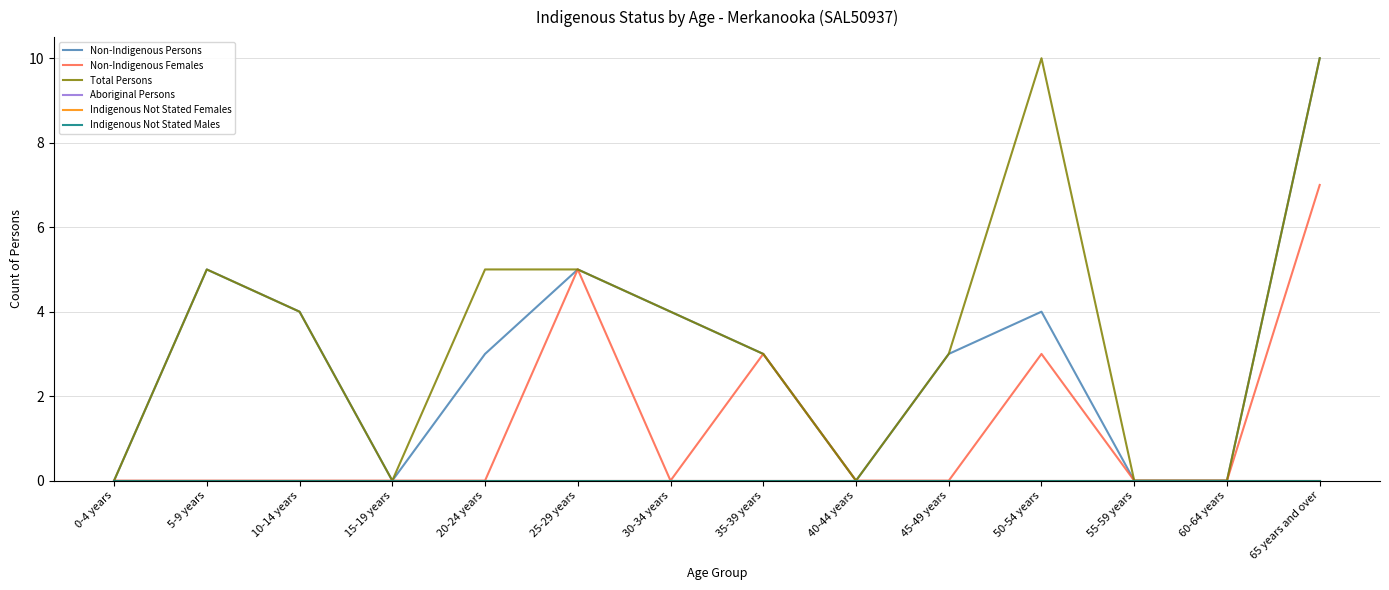

True or false: Non-Indigenous Females and Non-Indigenous Persons cross at least once.

False